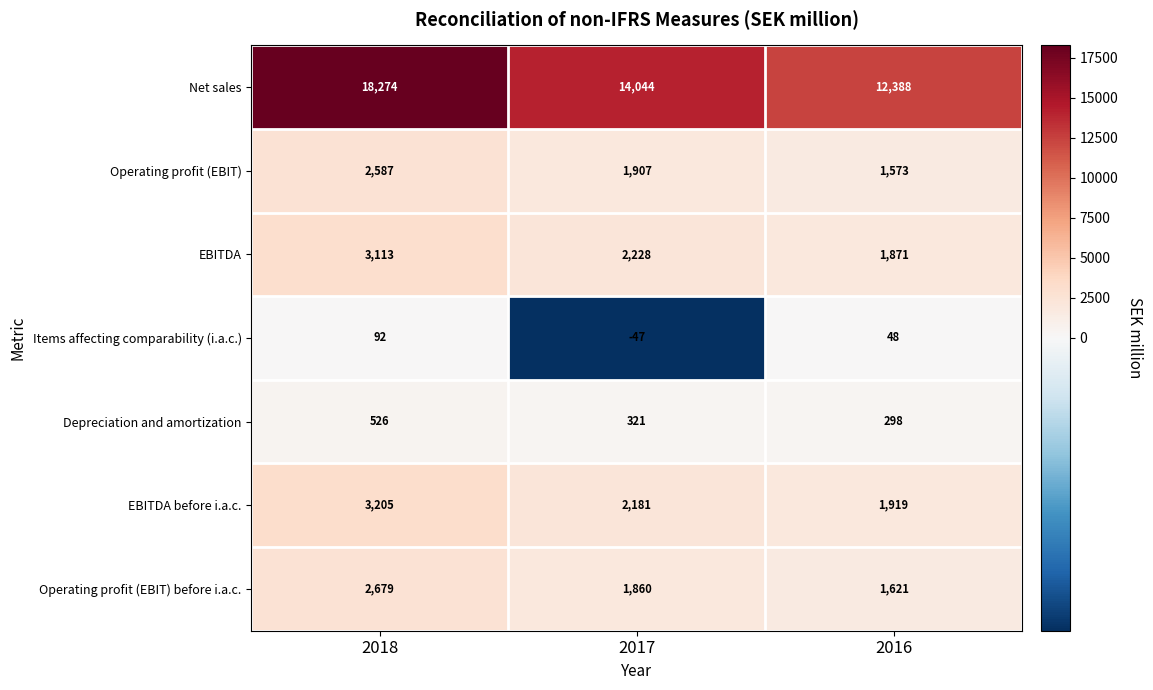

At how many categories does at least one series exceed 14273?

1